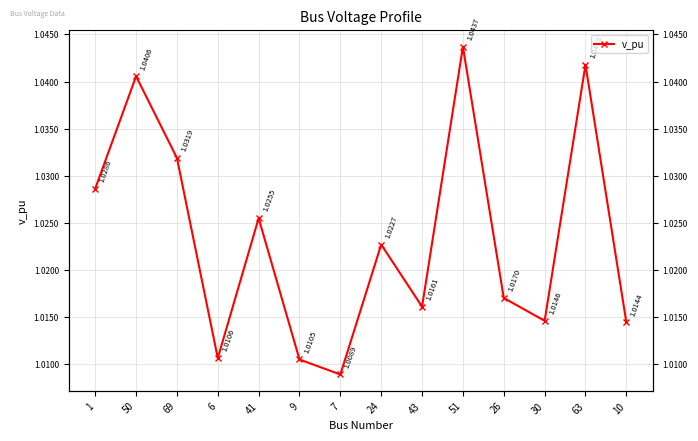

What is the sum of the values at 7 and 51?

2.1